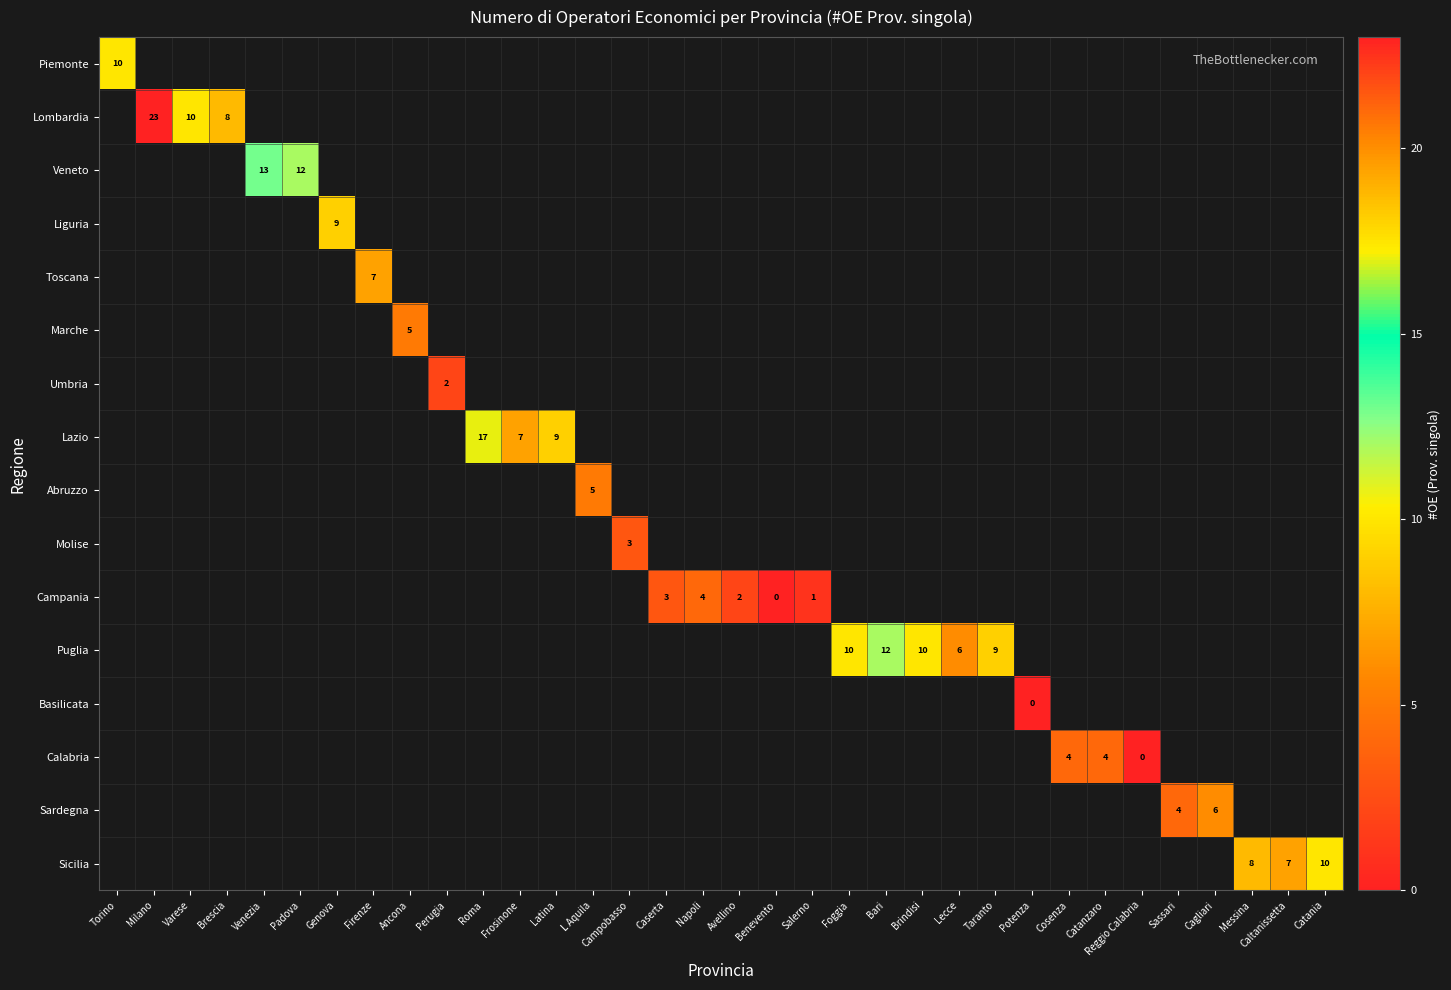

How many categories are shown in the chart?

34